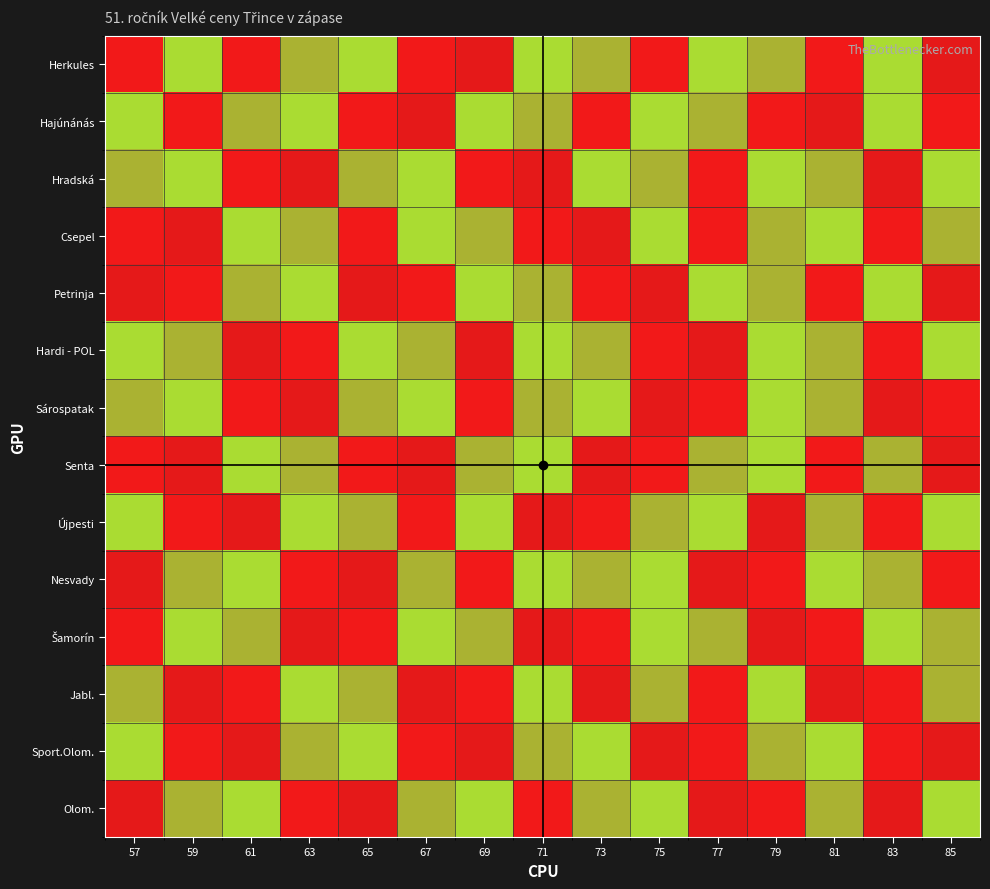

What is the total value across all series at 57?

19